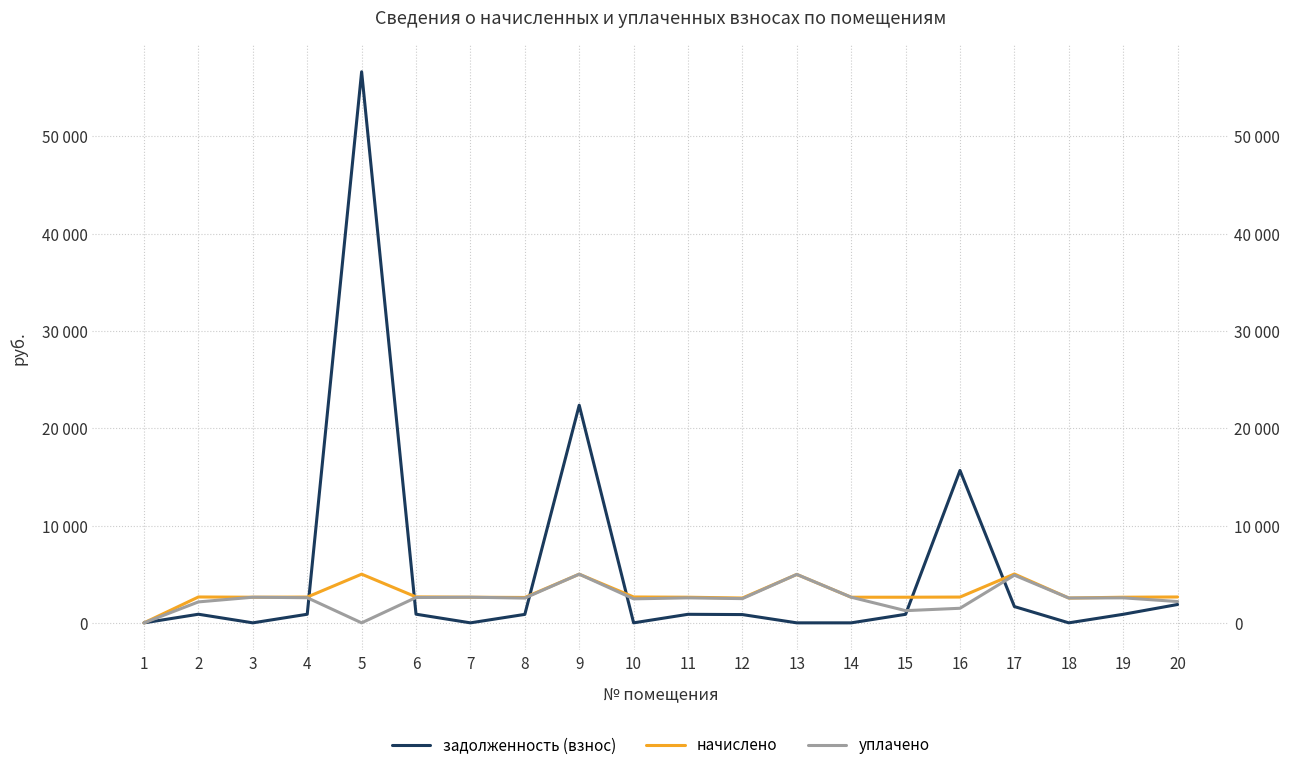

Reading left to right, extract all data points from this chart.

задолженность (взнос): 0.0	884.8	0.0	883.2	56619.0	888.7	0.0	869.4	22360.1	0.0	877.7	850.1	0.0	0.0	877.7	15657.0	1672.6	0.0	877.7	1886.0
начислено: 0.0	2657.9	2633.0	2649.6	5001.1	2666.2	2633.0	2608.2	5001.1	2657.9	2633.0	2550.2	4976.3	2633.0	2633.0	2649.6	5017.7	2550.2	2633.0	2657.9
уплачено: 0.0	2151.9	2633.0	2581.8	0.0	2602.9	2633.0	2545.2	5001.8	2465.3	2569.4	2488.6	4976.3	2633.0	1252.9	1497.6	4896.5	2550.2	2569.4	2189.4